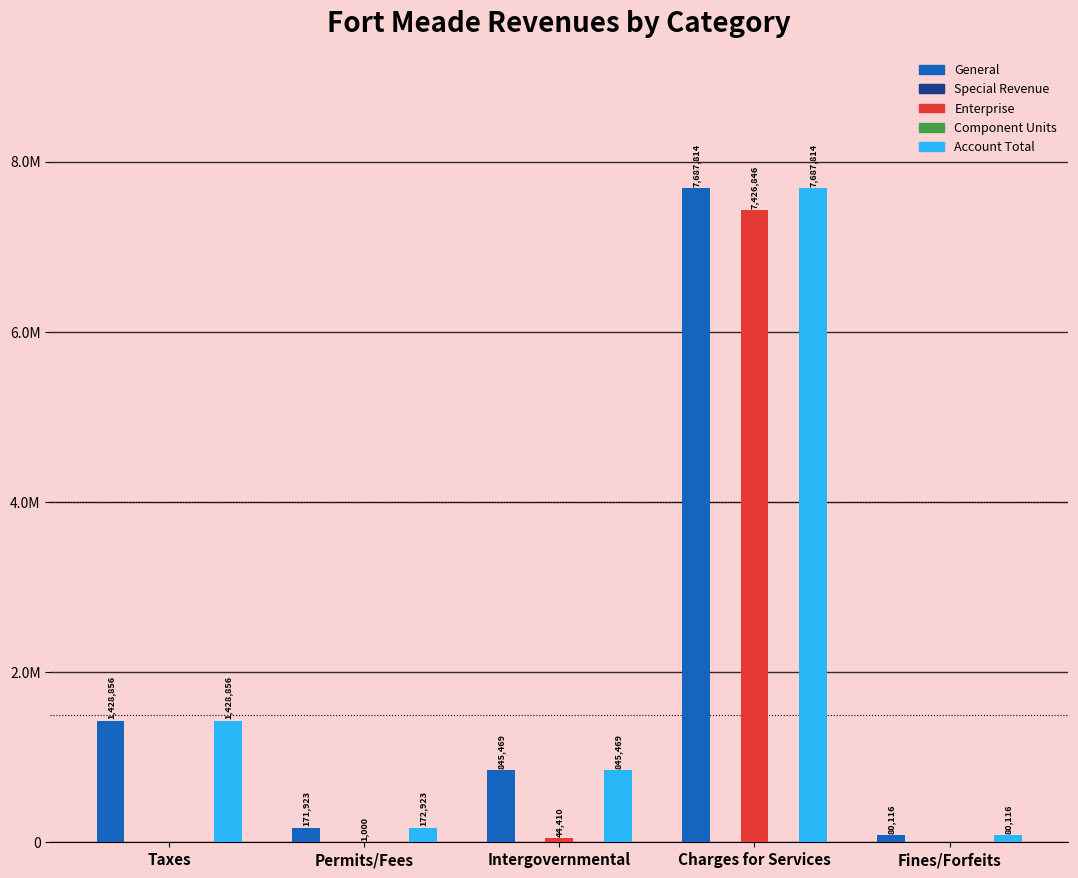

True or false: Special Revenue has a value of 0 at Permits/Fees.

True